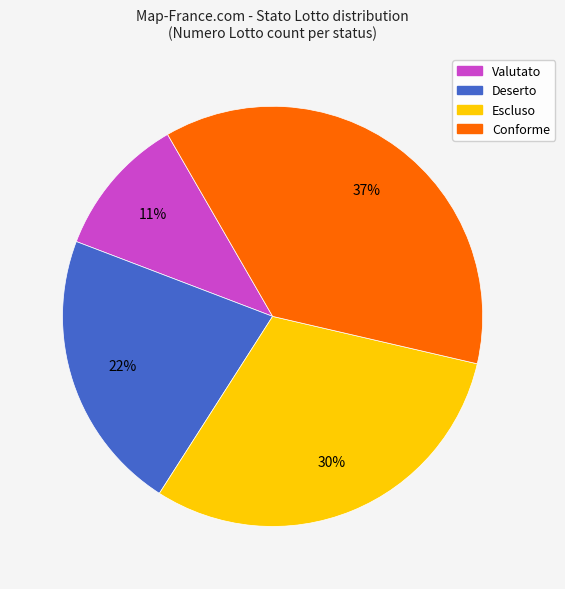

To the nearest percent, what portion does Valutato represent?

11%